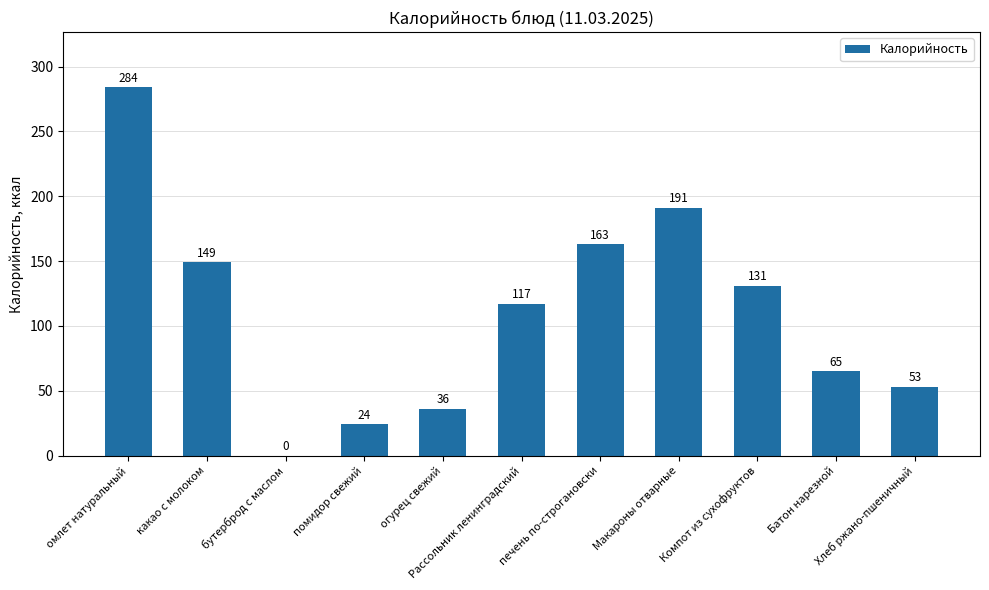

What value does the data have at Рассольник ленинградский?

117